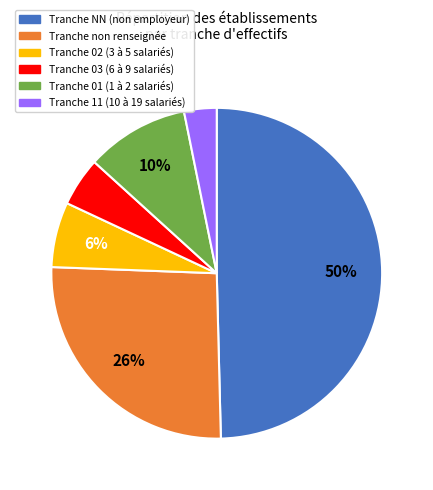

Do Tranche non renseignée and Tranche NN (non employeur) together represent more than half of the pie?

Yes